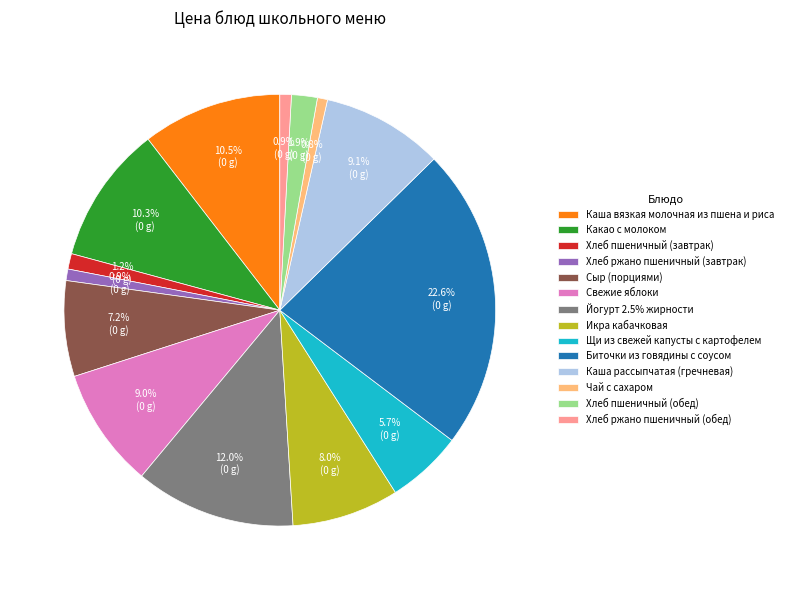

True or false: Чай с сахаром accounts for 11% of the total.

False